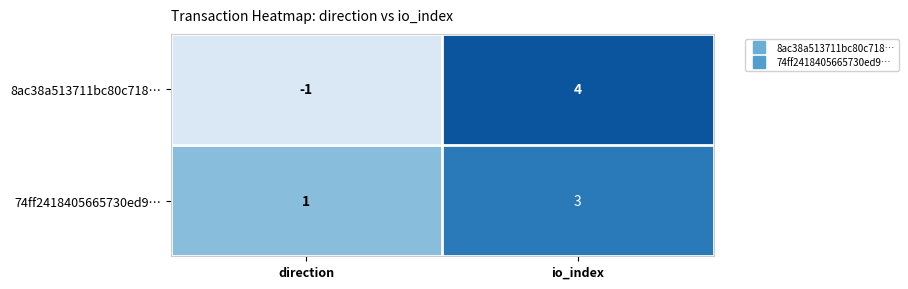

At which label is 74ff2418405665730ed9… closest to 2?

direction